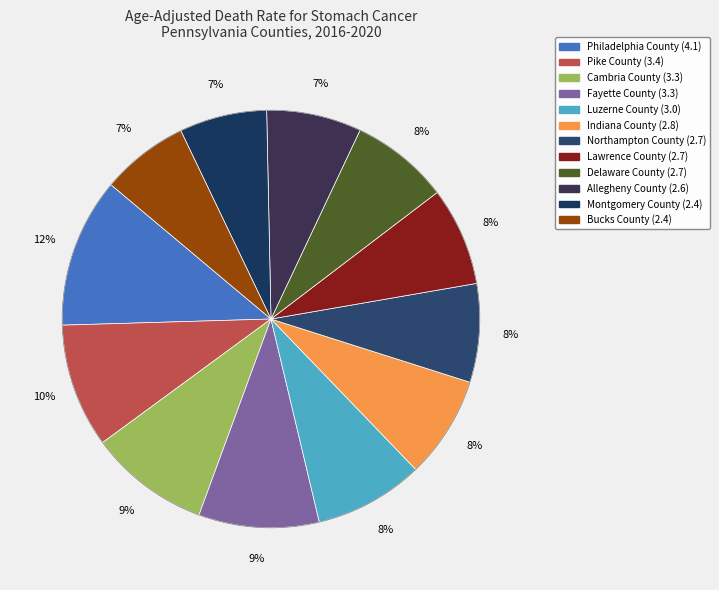

How many slices are in this pie chart?

12